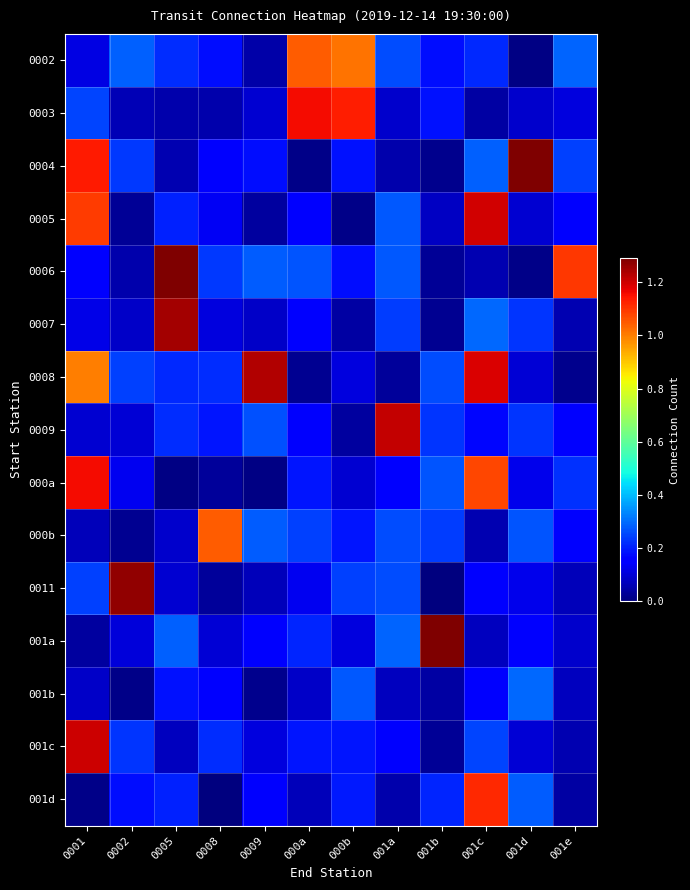

What is the difference between the highest and lowest values at 001b?

1.3